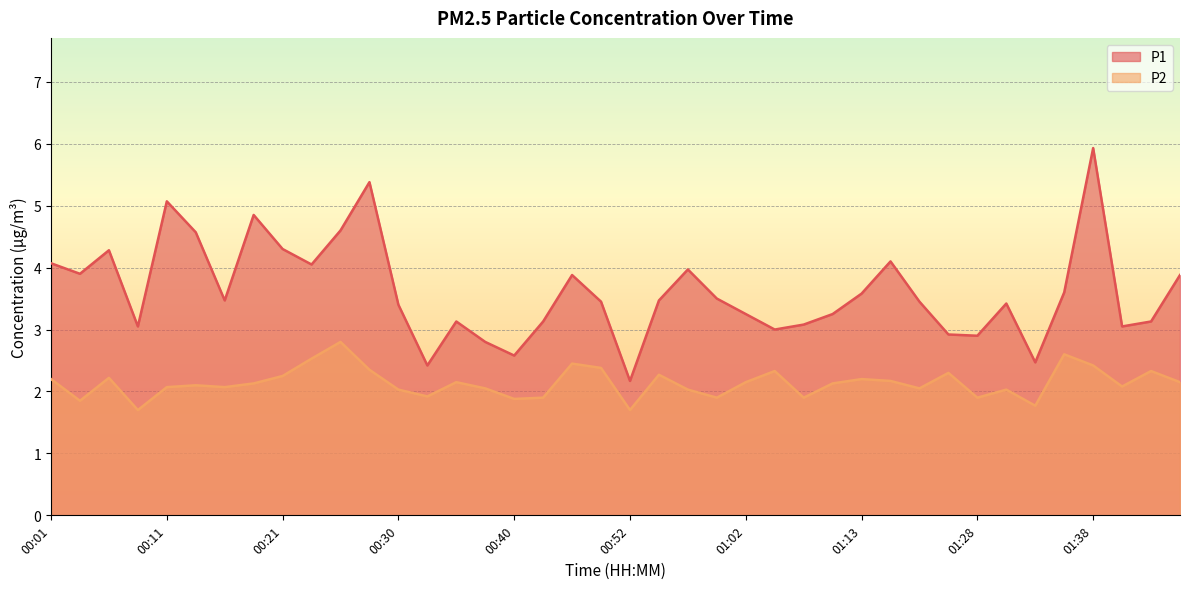

How many lines are shown in the chart?

2